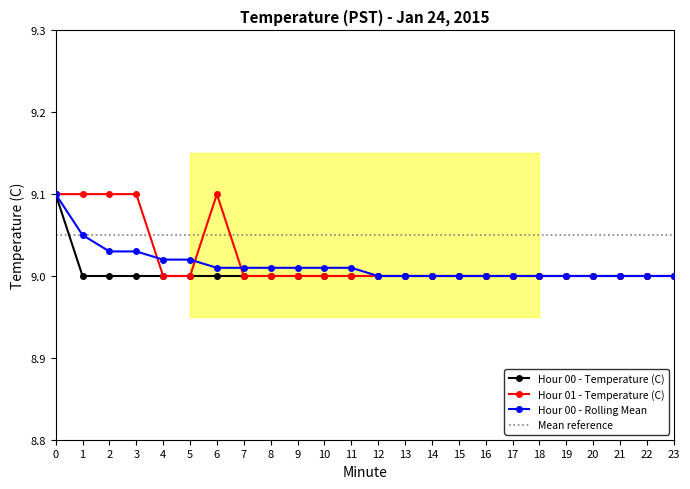

Is this an area chart (filled region under the line)?

No